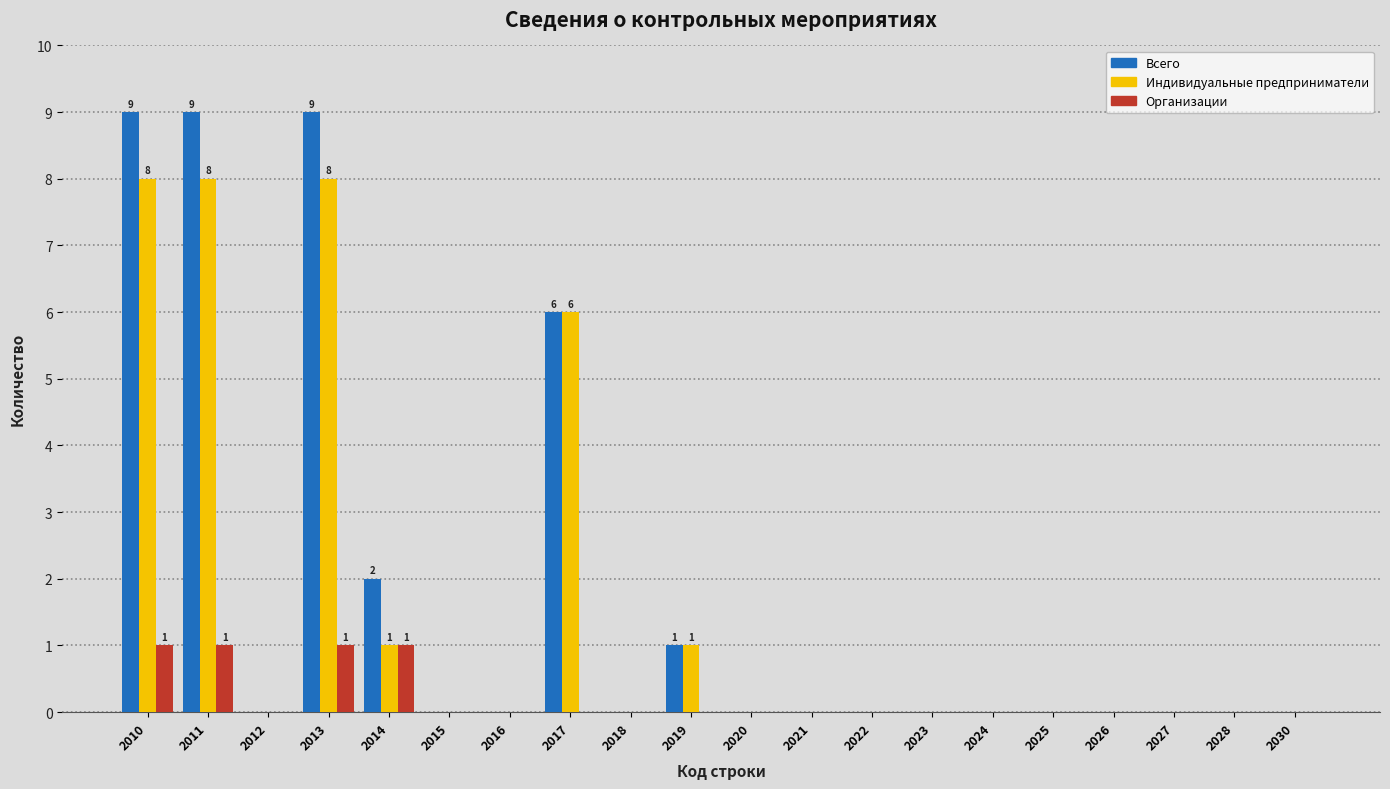

What is the sum of all Организации values?

4